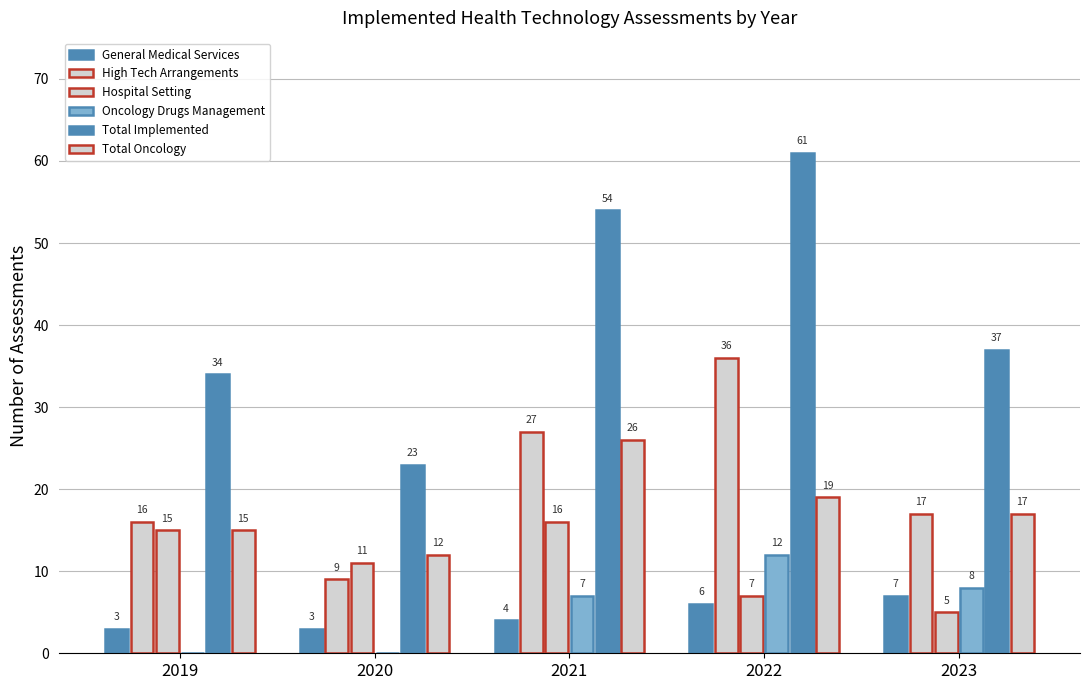

Rank the series at 2020 from highest to lowest value.

Total Implemented, Total Oncology, Hospital Setting, High Tech Arrangements, General Medical Services, Oncology Drugs Management